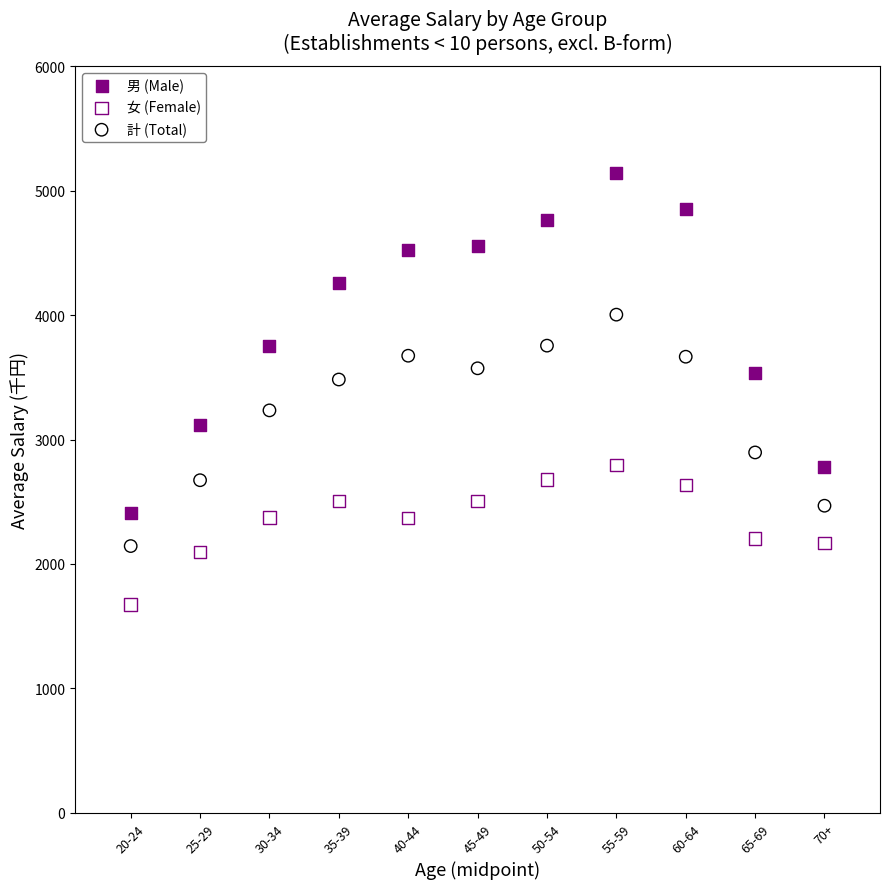

Across all data points, what is the range of Y values (max minus min)?

3461